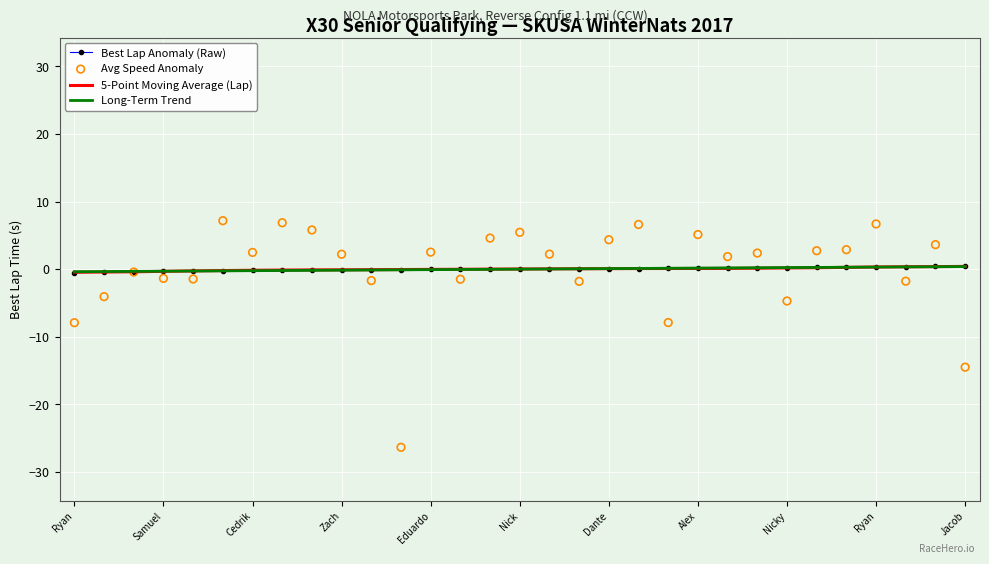

At which category is the sum across all series the highest?

Ryan